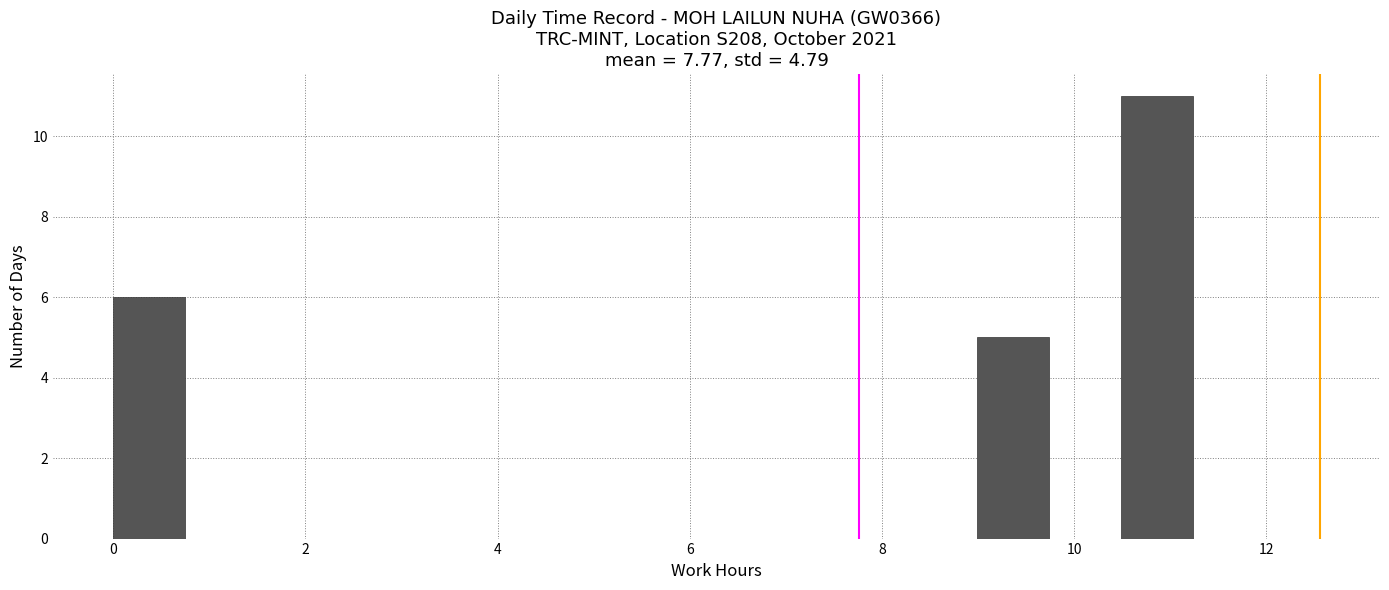

Read against the x-axis, roughly where is the centre of the tallest bar?

10.8